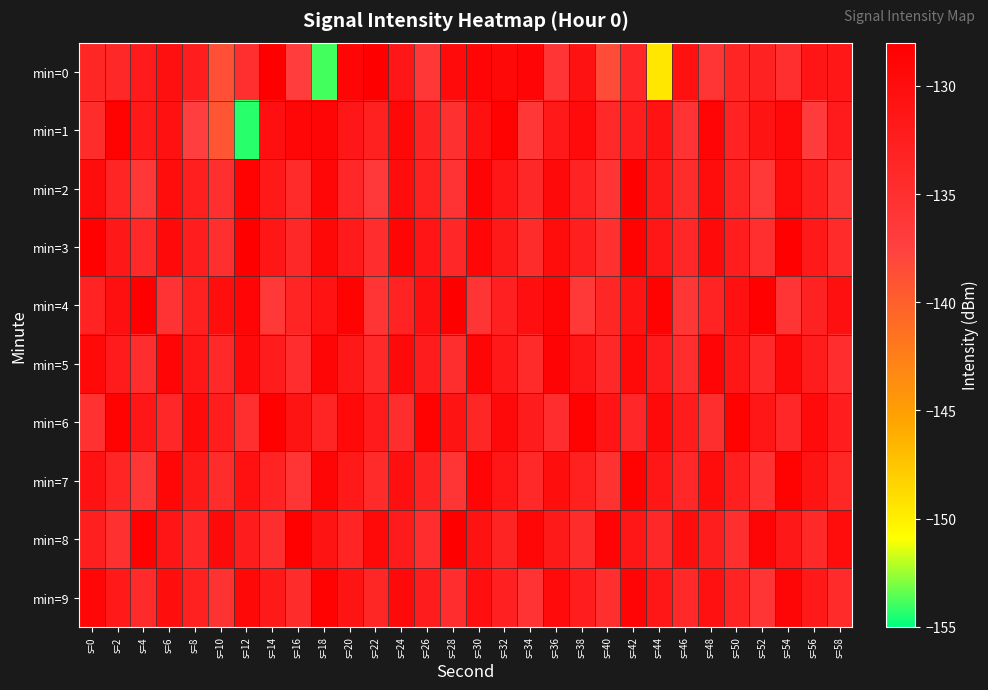

What is the difference between the highest and lowest values at s=16?

8.8